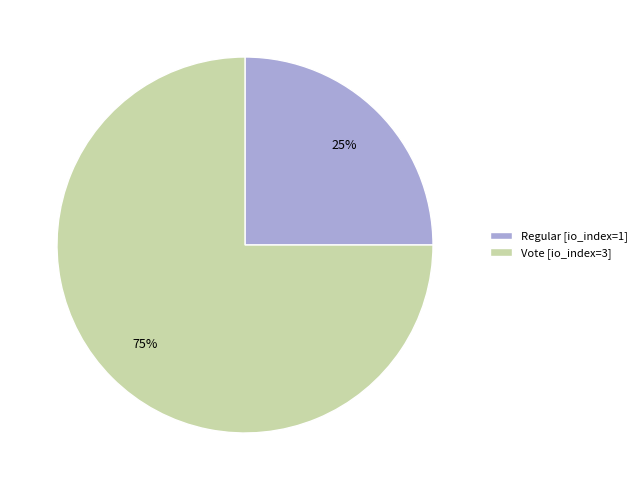

Count the number of slices in the pie.

2